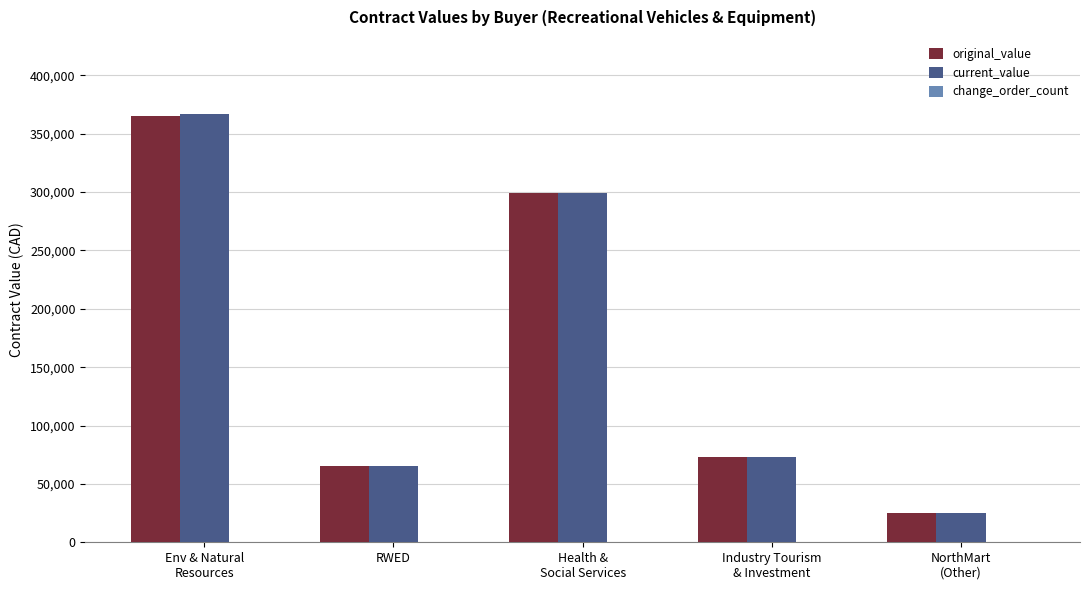

Is it true that original_value equals 25491.8 at NorthMart
(Other)?

True